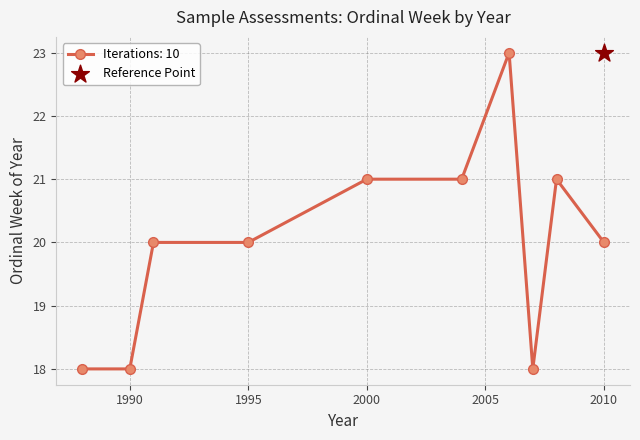

What is the ratio of the value at 2007 to the value at 1995?

0.9